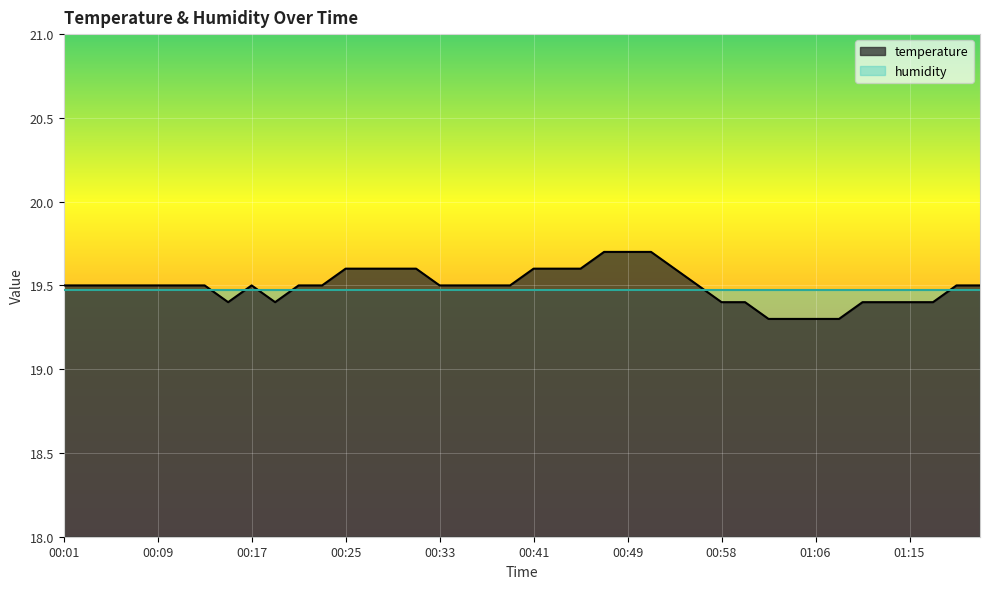

At which category does the chart reach its minimum across all series?

01:02